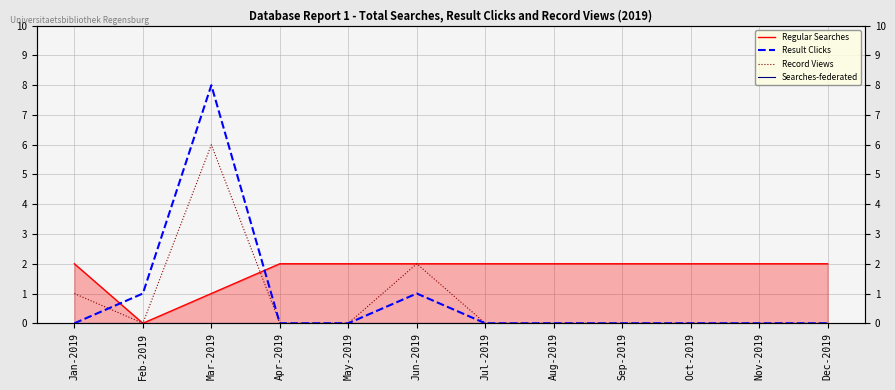

What is the average value of the Record Views series?

1